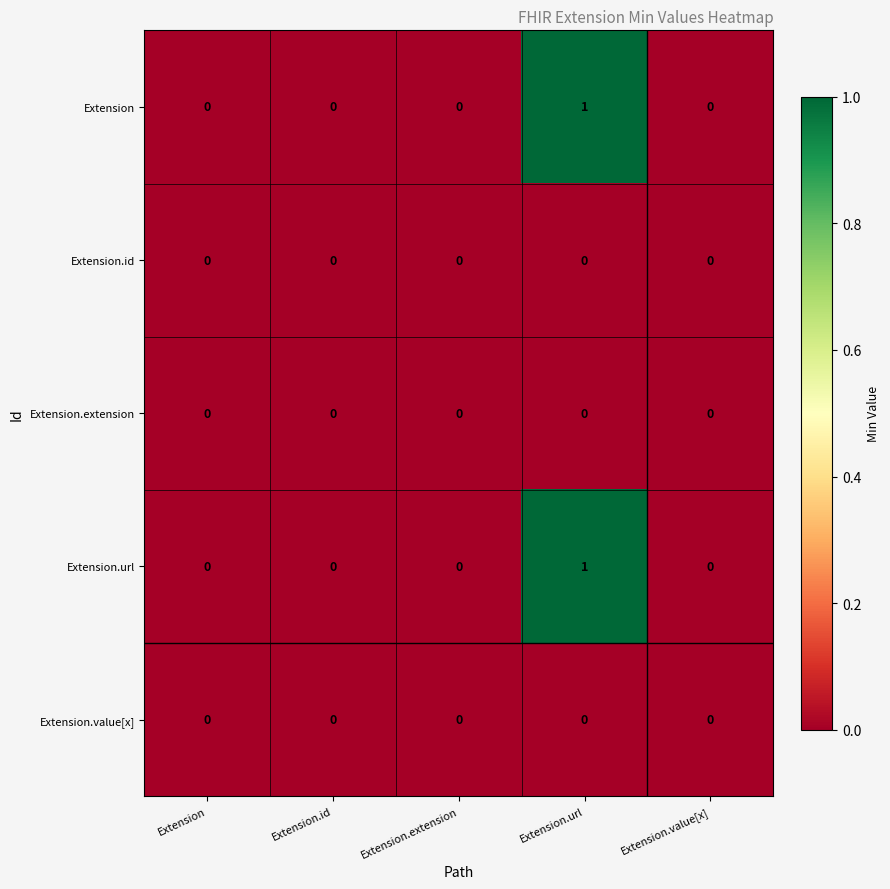

Is it true that Extension.id equals 0 at Extension.id?

True